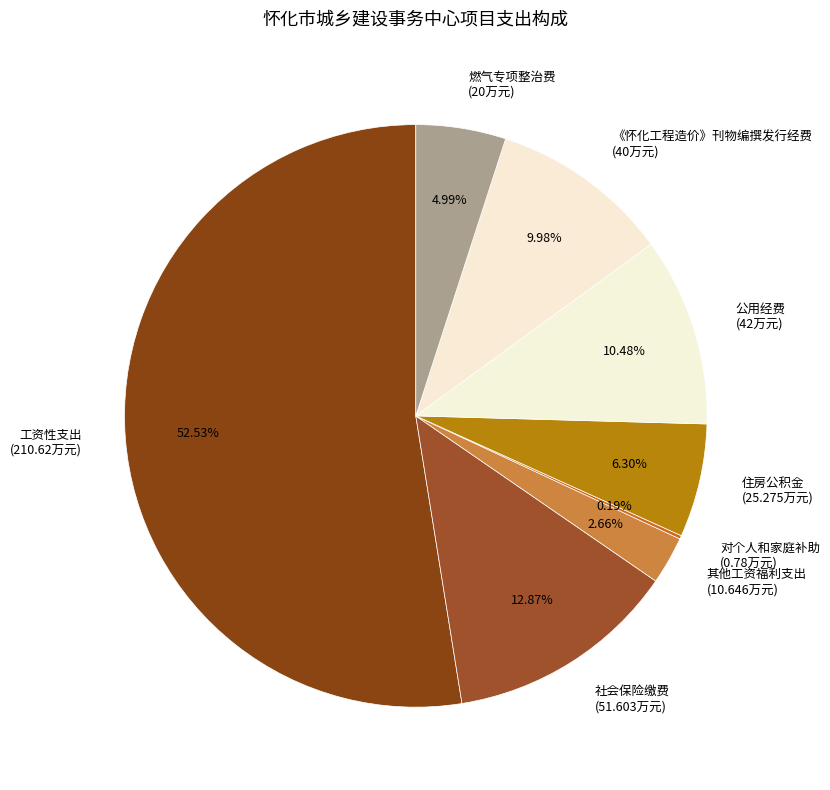

Which category accounts for the majority?

工资性支出